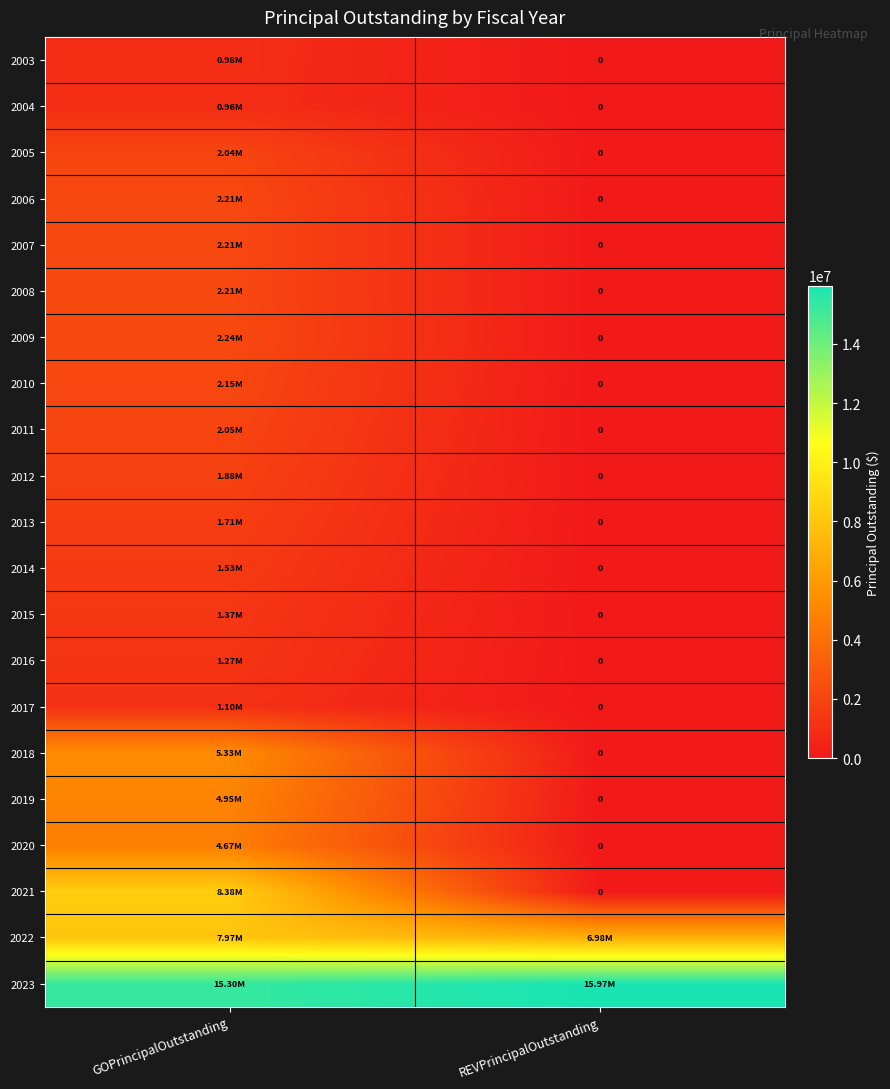

What is the difference between the highest and lowest values at GOPrincipalOutstanding?

14340000.0